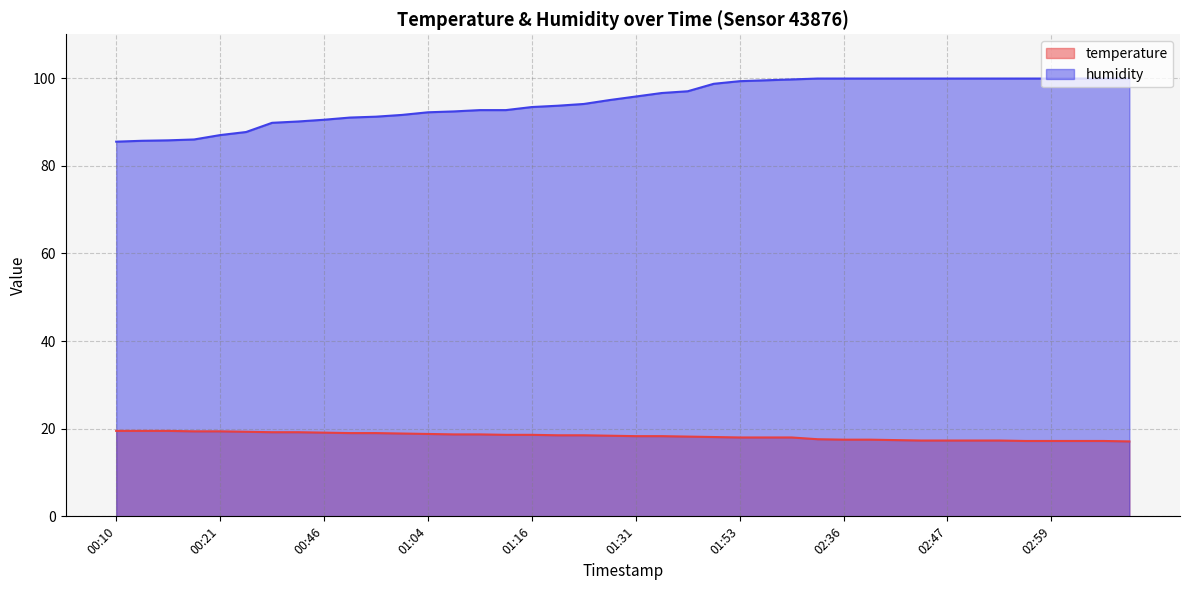

What is the approximate value of humidity at 01:19?

93.7